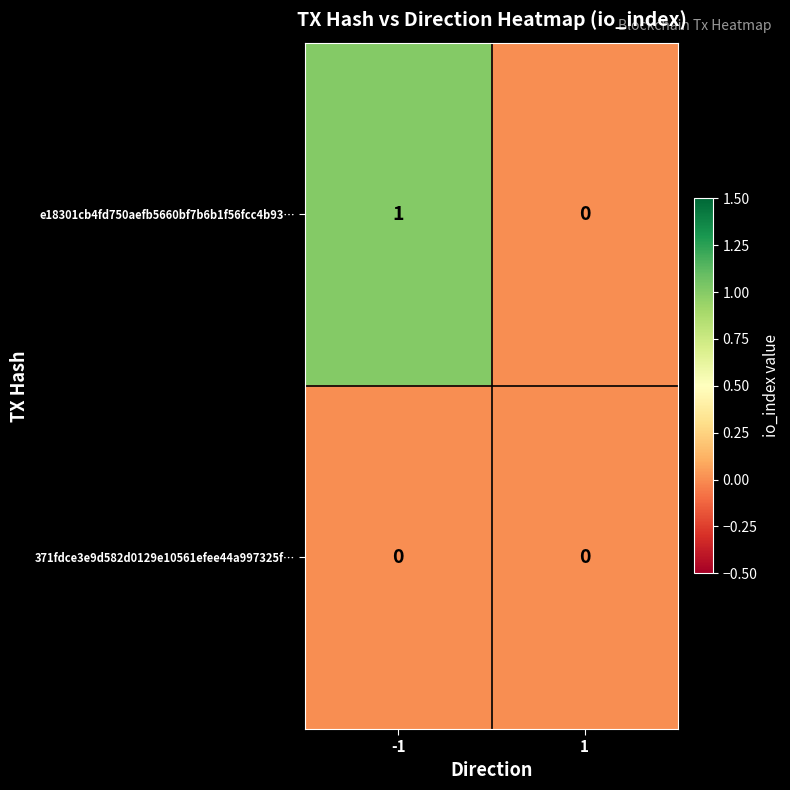

The value of 371fdce3e9d582d0129e10561efee44a997325f… at 1 is 0. True or false?

True